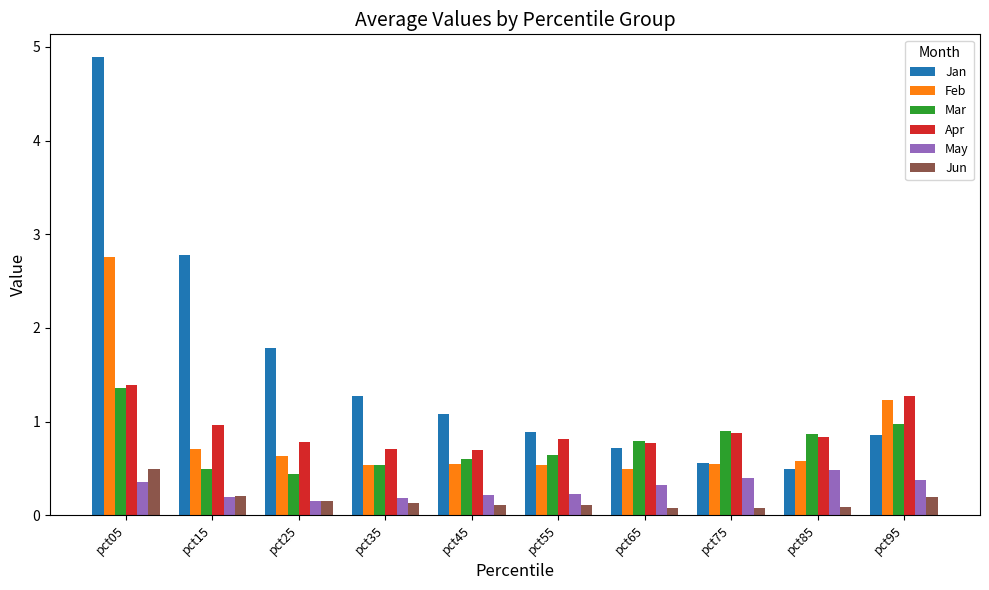

What is the difference between the second highest and minimum values in the May series?

0.2